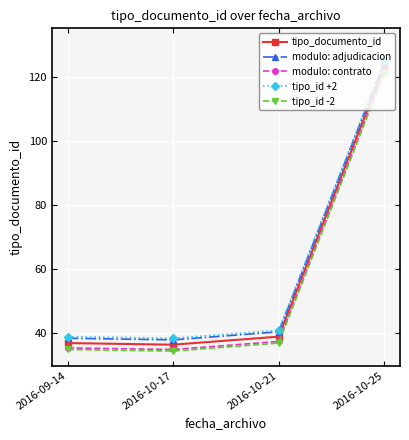

What is the difference between the maximum and second lowest values in the tipo_id +2 series?

86.0